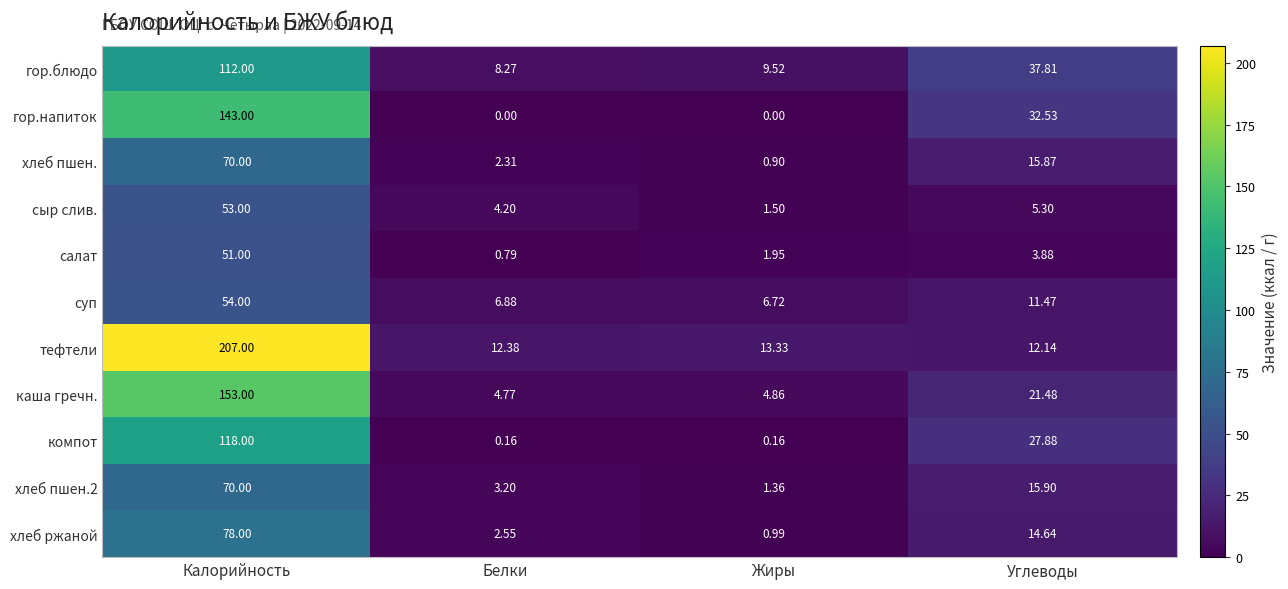

List the labels in order of тефтели value, largest first.

Калорийность, Жиры, Белки, Углеводы